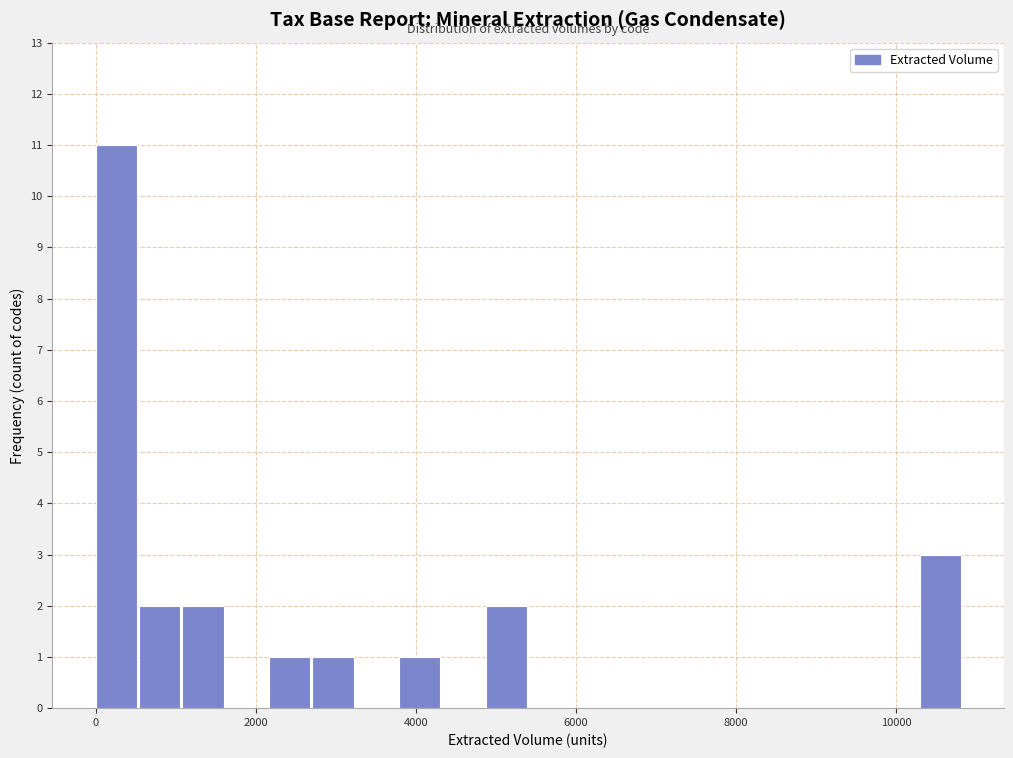

Read against the x-axis, roughly where is the centre of the tallest bar?

200